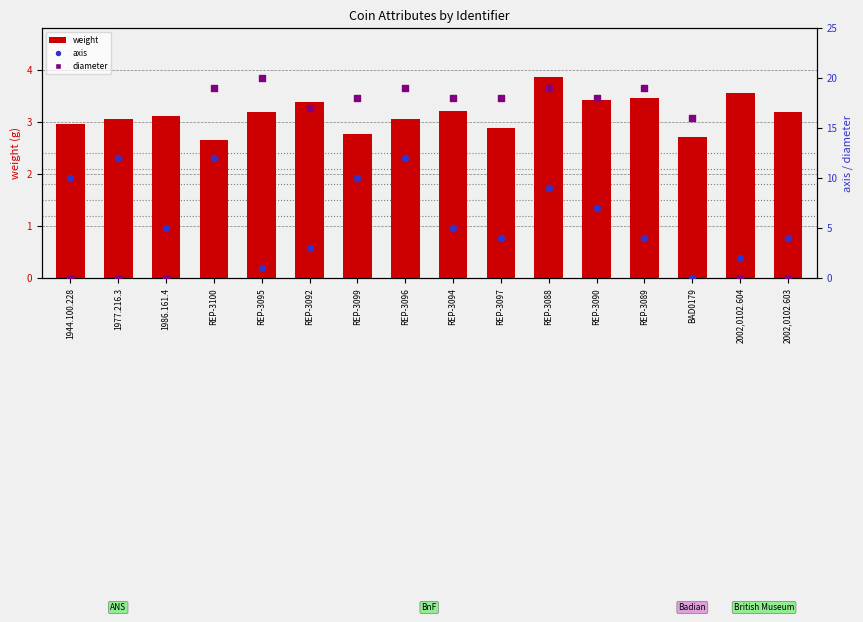

Which series has the largest total across all categories?

diameter